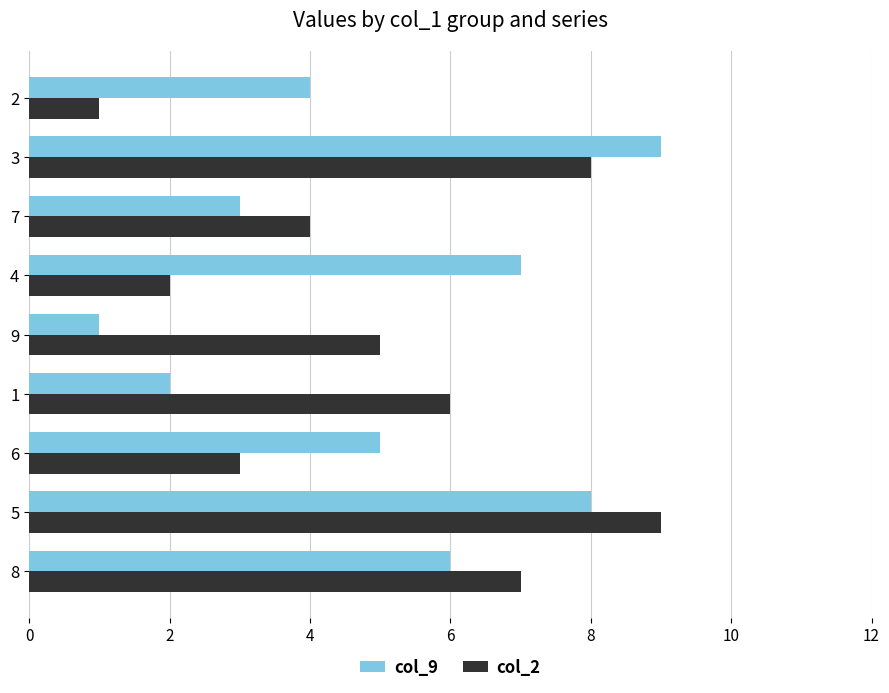

True or false: col_9 has a value of 2 at 4.

False